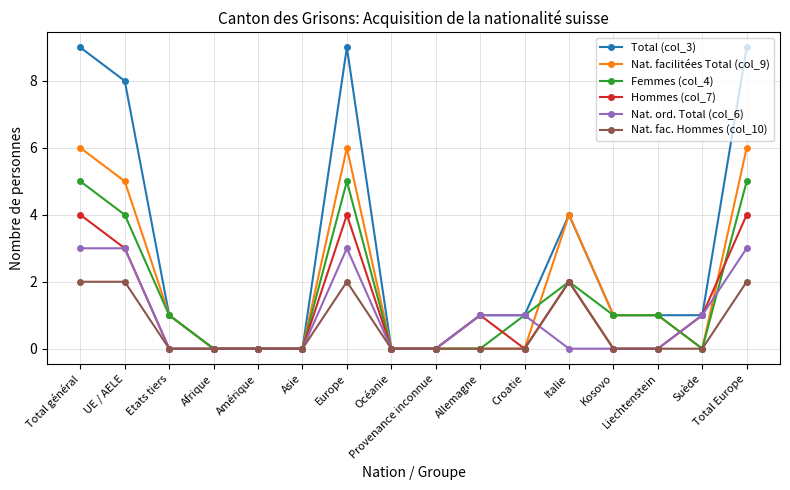

What is the greatest value displayed?

9